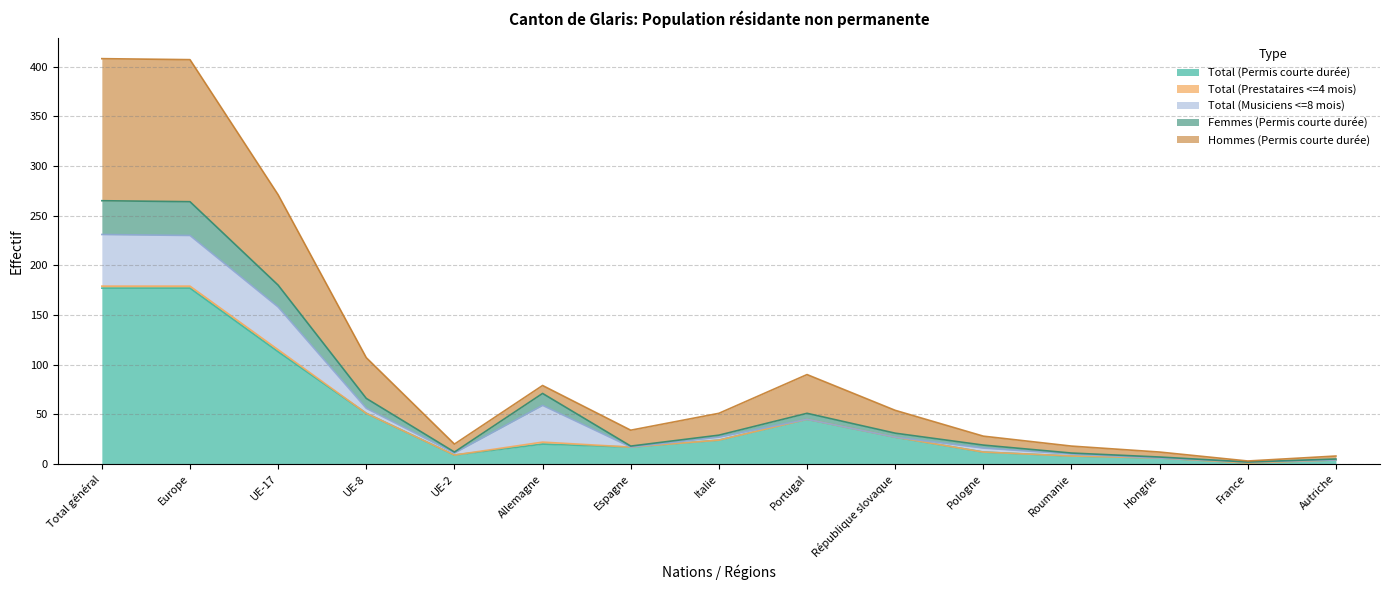

The Total (Permis courte durée) series shows 113 at UE-17. True or false?

True